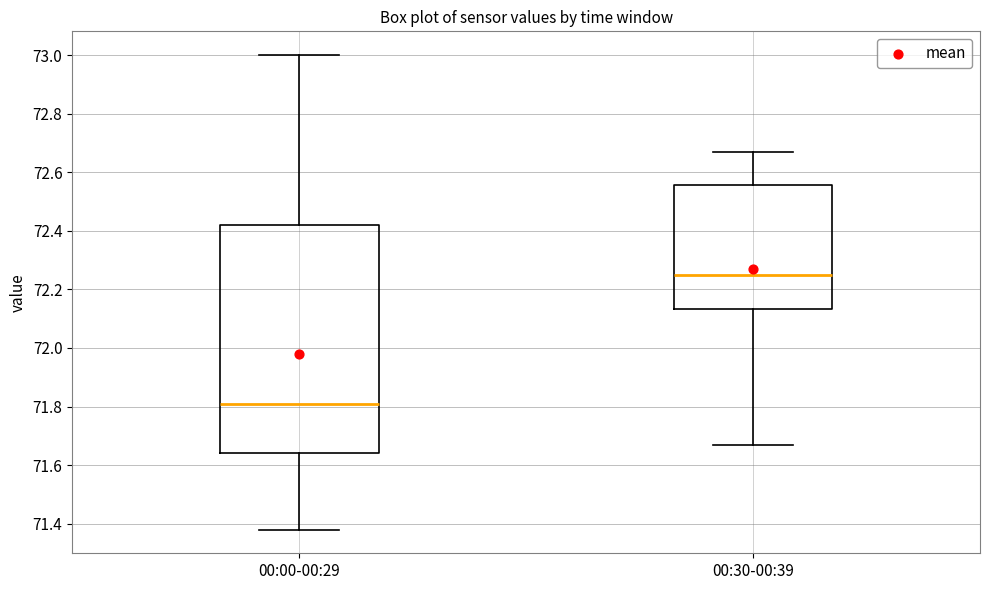

Where does the upper whisker of the box for 00:30-00:39 end on the y-axis? The values are not printed on the chart, so give them approximately, as read against the axis.

72.68